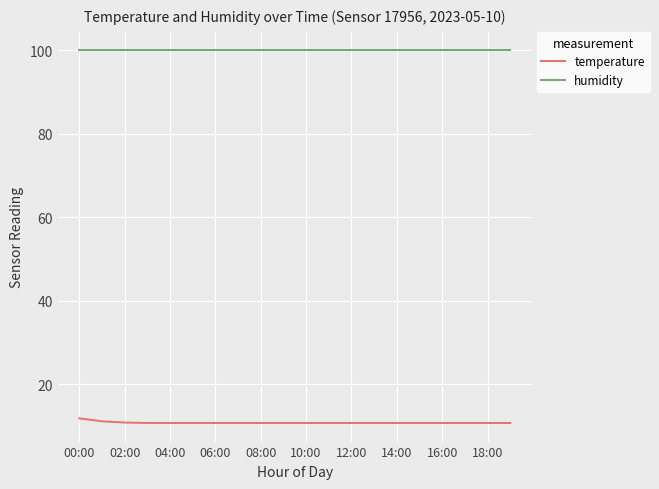

Which series has the largest total across all categories?

humidity